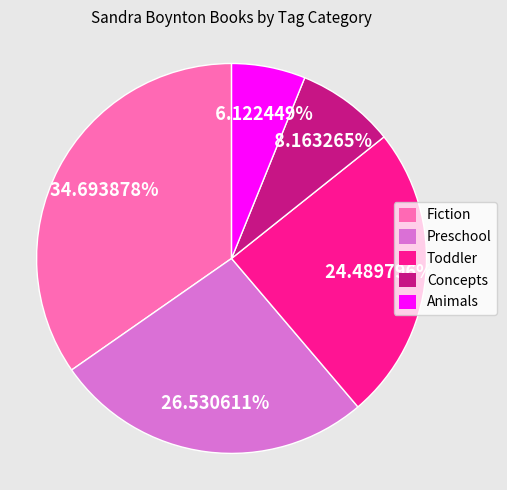

To the nearest percent, what percentage of the pie is Toddler?

24%